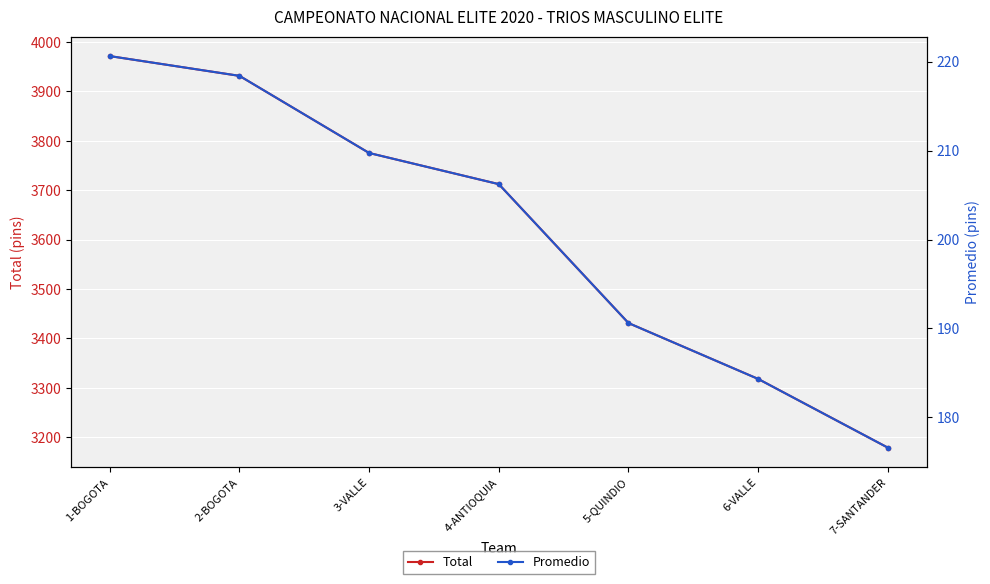

What is the difference between the maximum and minimum values in the Total series?

792